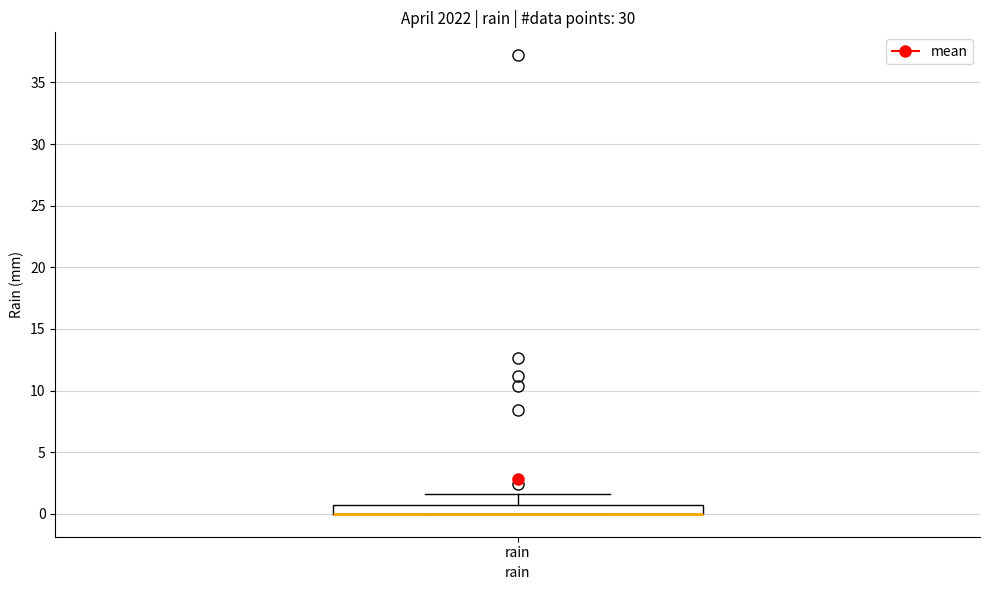

Where is the upper edge of the box for rain on the y-axis? The values are not printed on the chart, so give them approximately, as read against the axis.

0.5